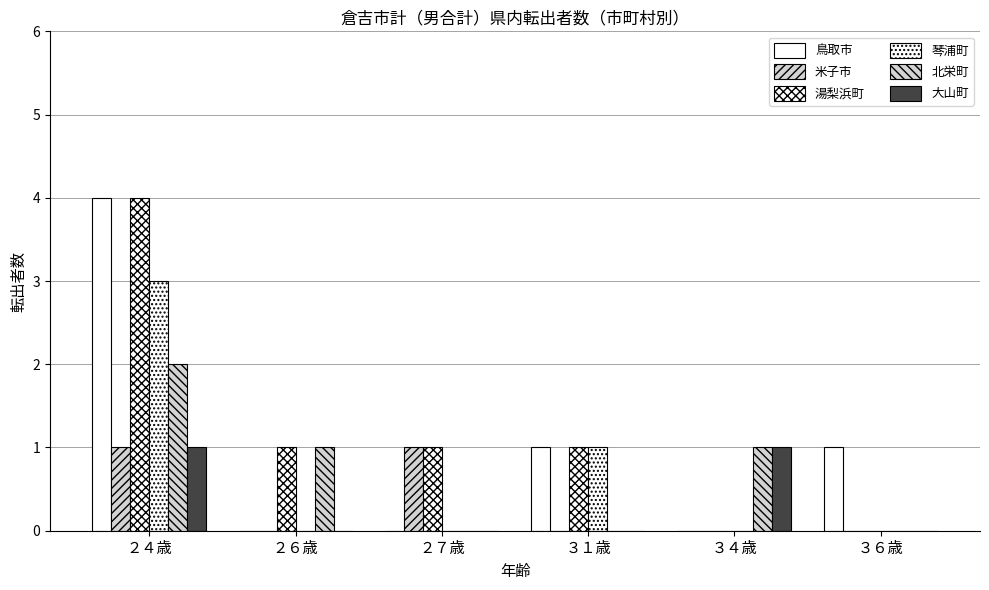

What is the difference between the highest and lowest values at ２７歳?

1